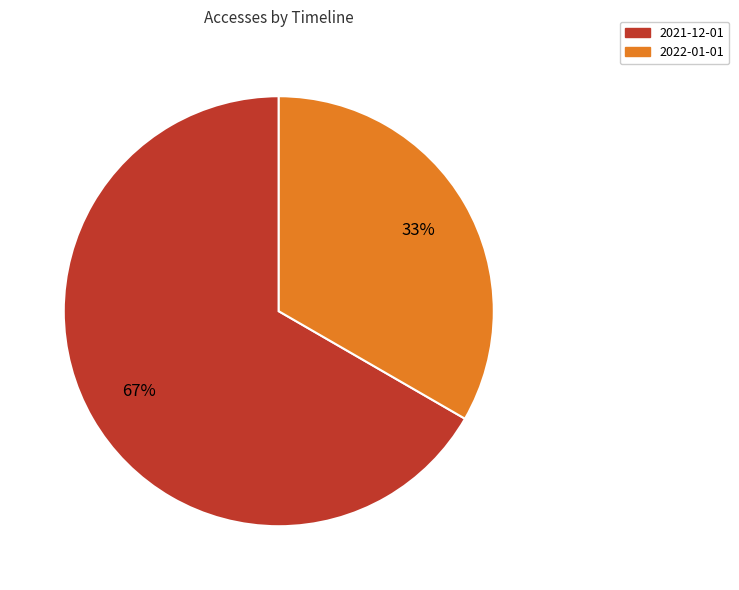

How many slices are in this pie chart?

2